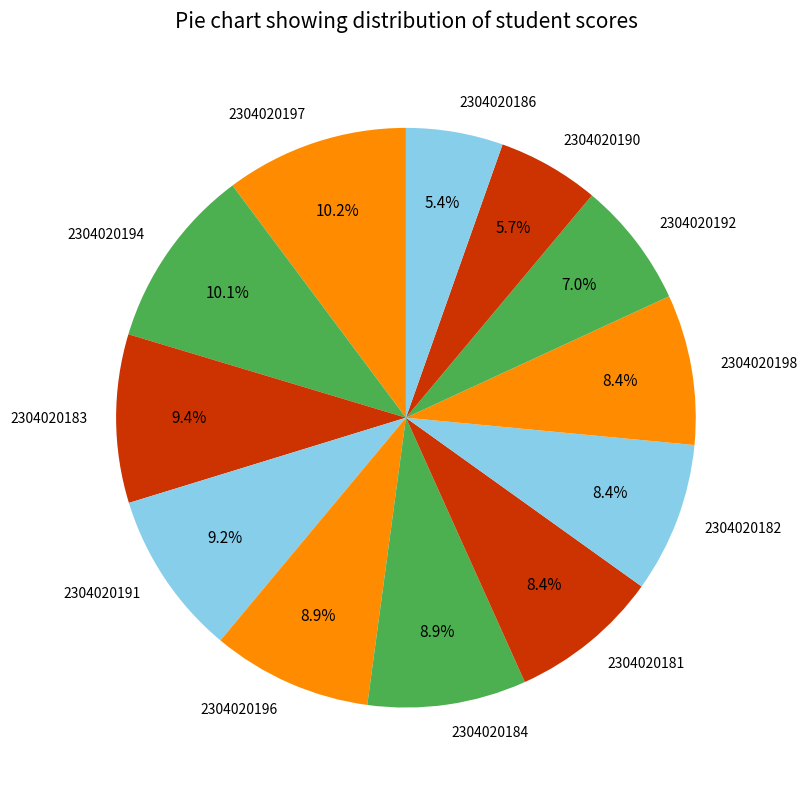

Approximately how many times larger is the value at 2304020184 compared to 2304020190?

1.6